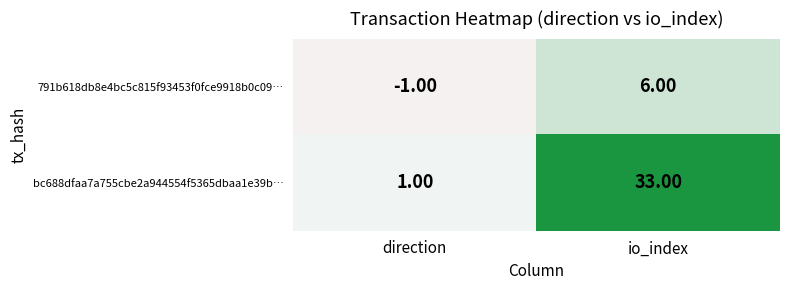

At which label is 791b618db8e4bc5c815f93453f0fce9918b0c09… closest to 2?

direction